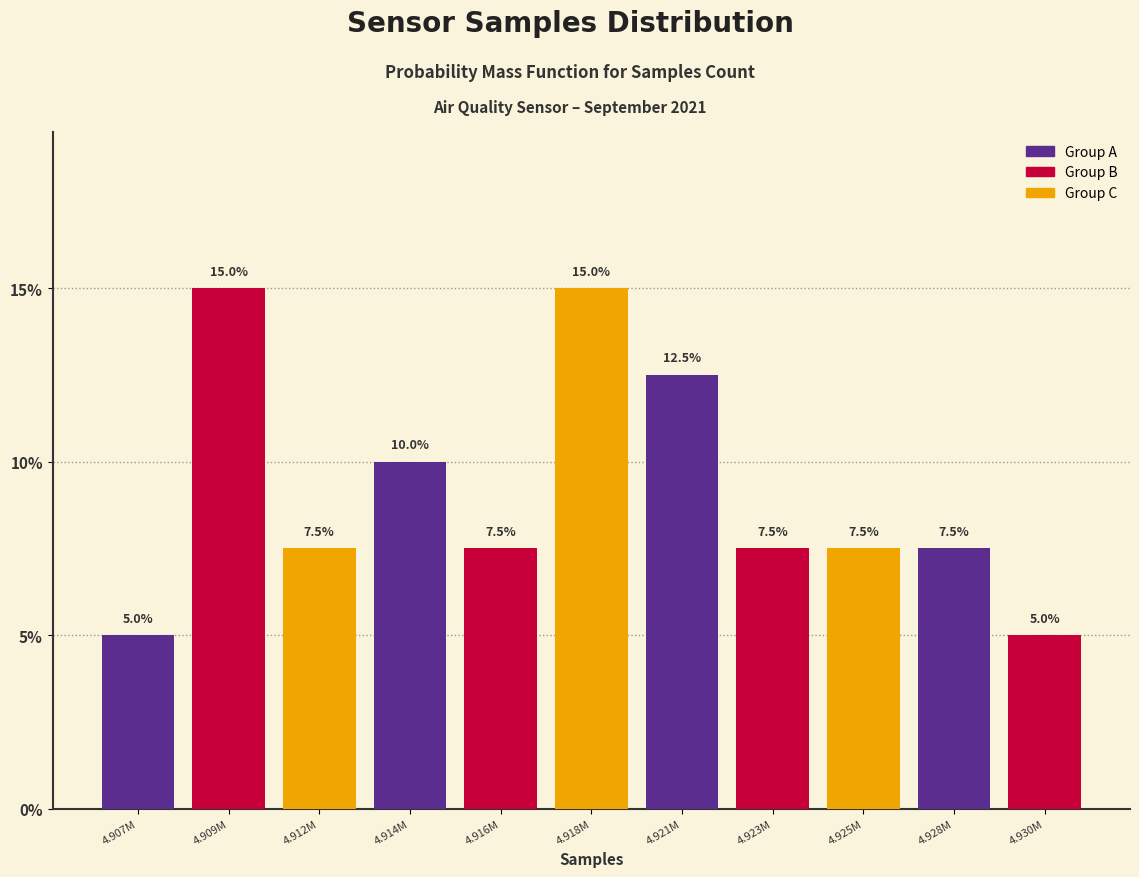

Reading left to right, transcribe all the data shown in this chart.

4.907M=5.0	4.909M=15.0	4.912M=7.5	4.914M=10.0	4.916M=7.5	4.918M=15.0	4.921M=12.5	4.923M=7.5	4.925M=7.5	4.928M=7.5	4.930M=5.0